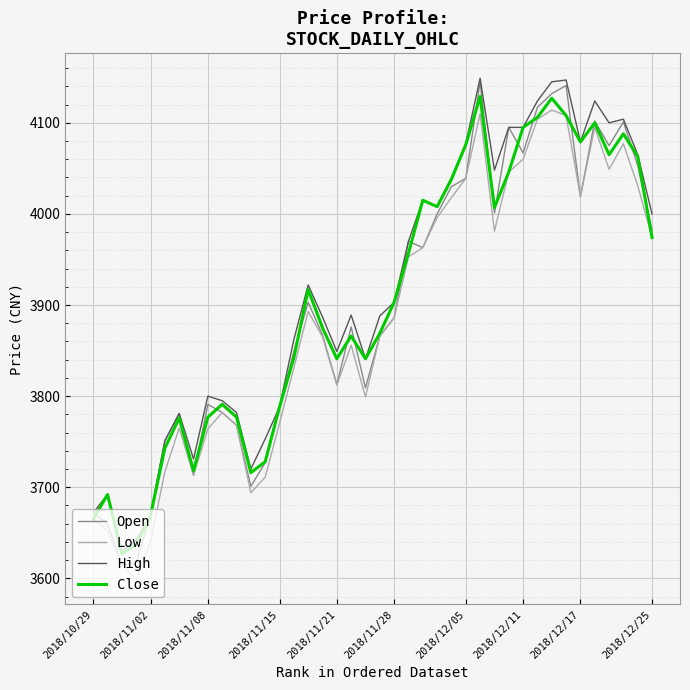

Which series has the largest range (max minus min)?

Open